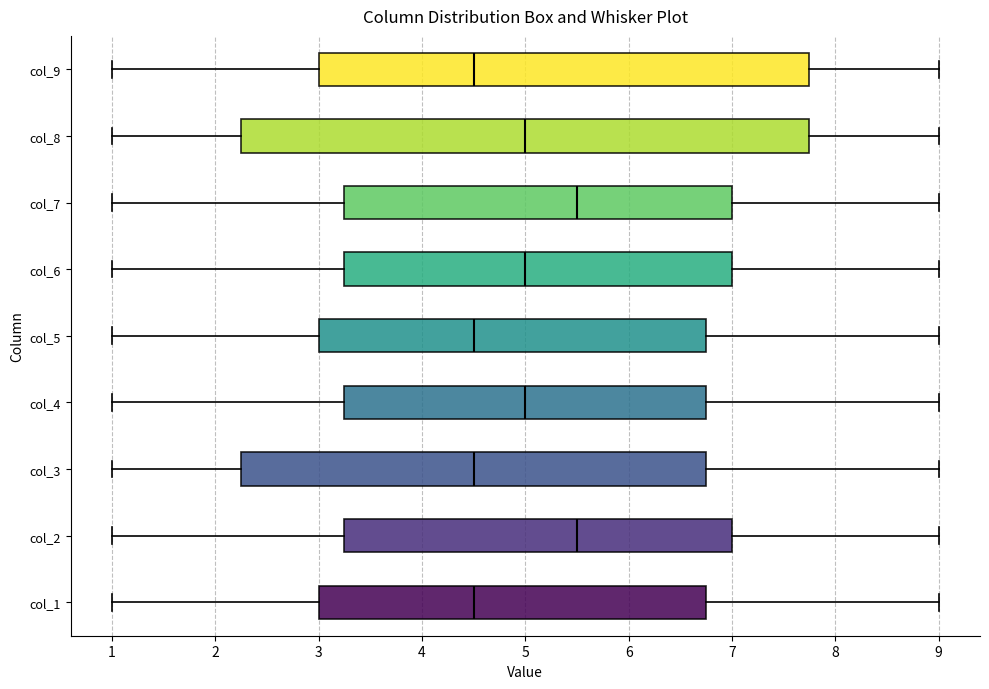

Where does the median line of the box for col_1 sit on the x-axis? The values are not printed on the chart, so give them approximately, as read against the axis.

4.5